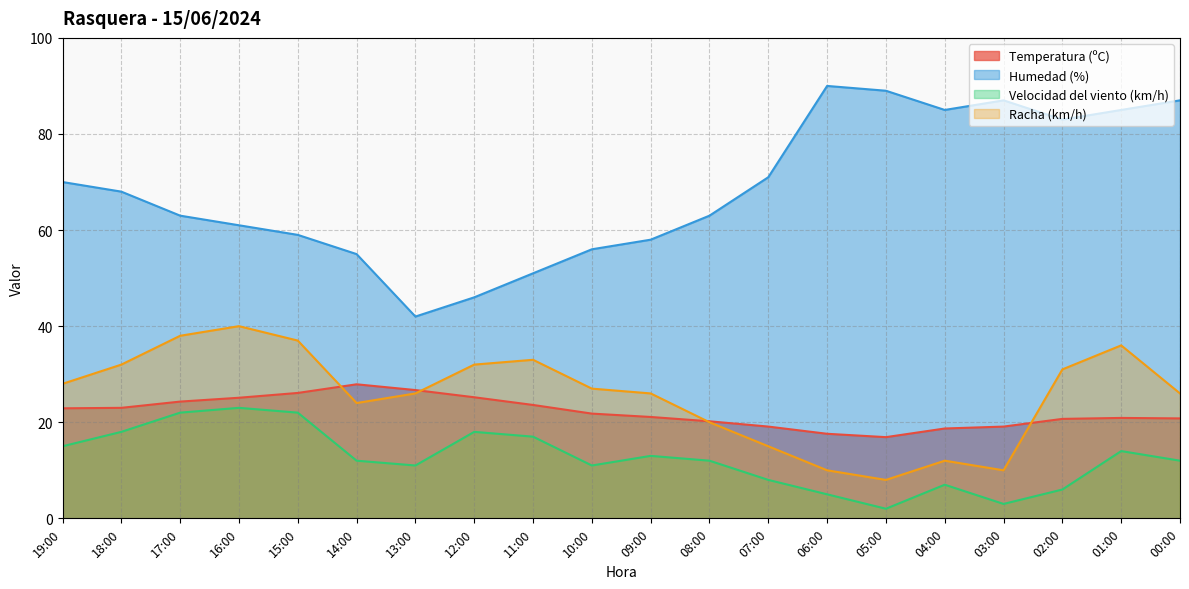

How many lines are shown in the chart?

4